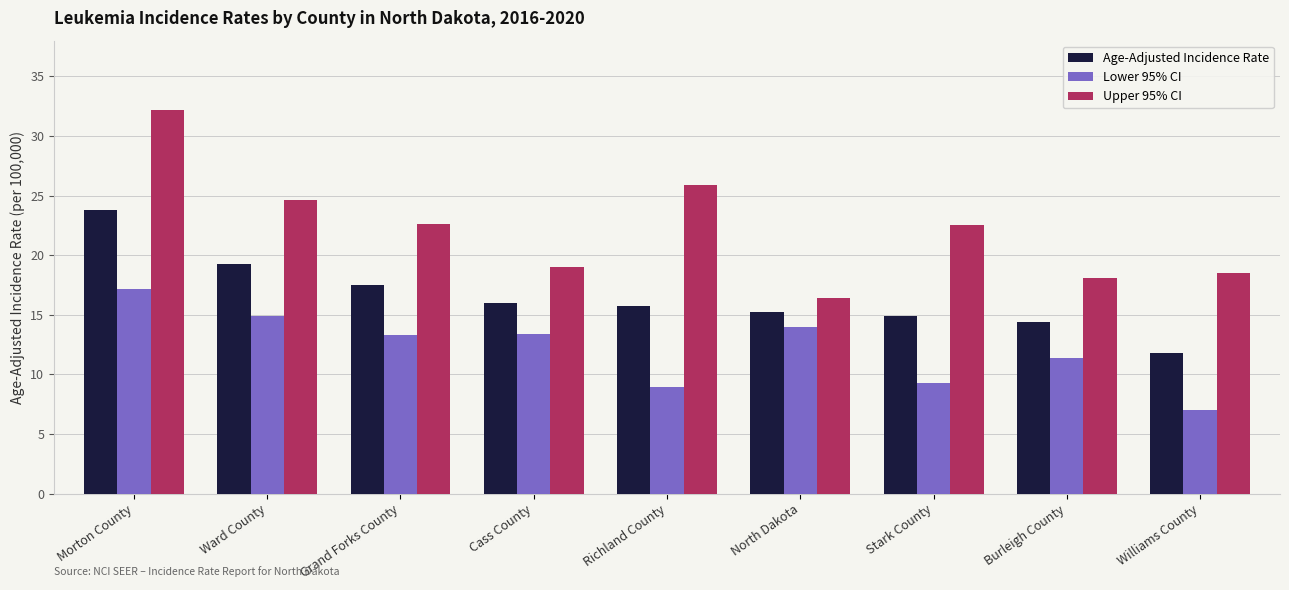

What is the spread (max minus min) of values at Williams County?

11.5